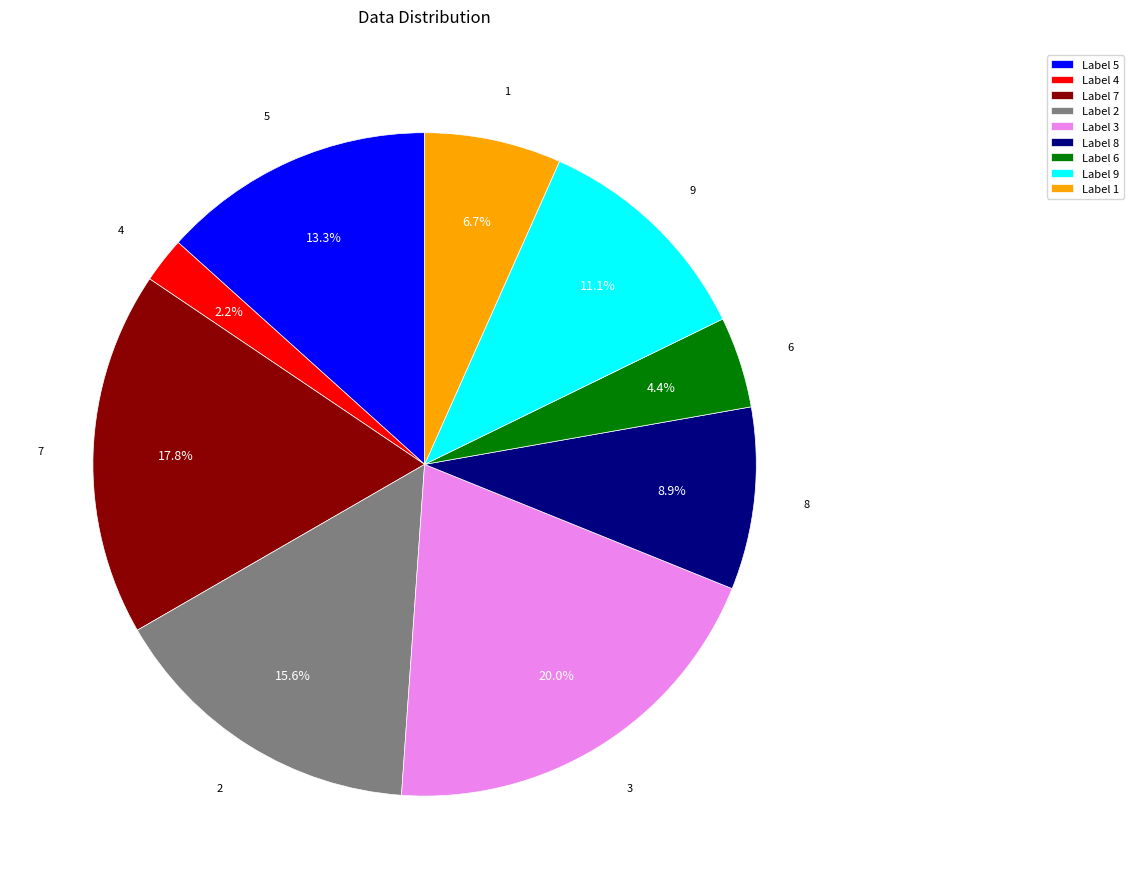

Which has a higher value, Label 1 or Label 6?

Label 1